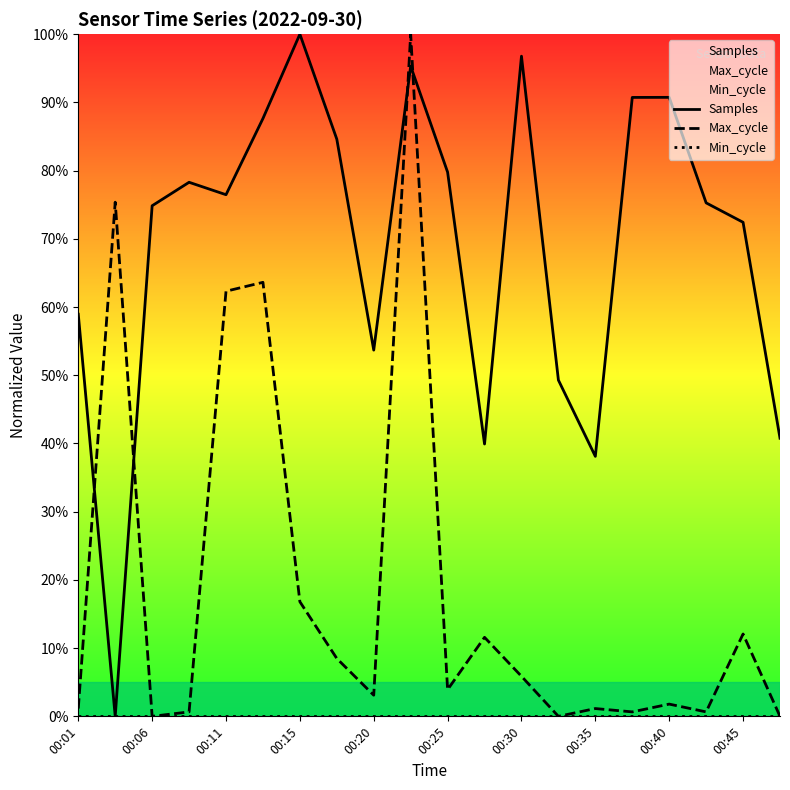

True or false: Samples has a value of 74.8 at 00:06.

True